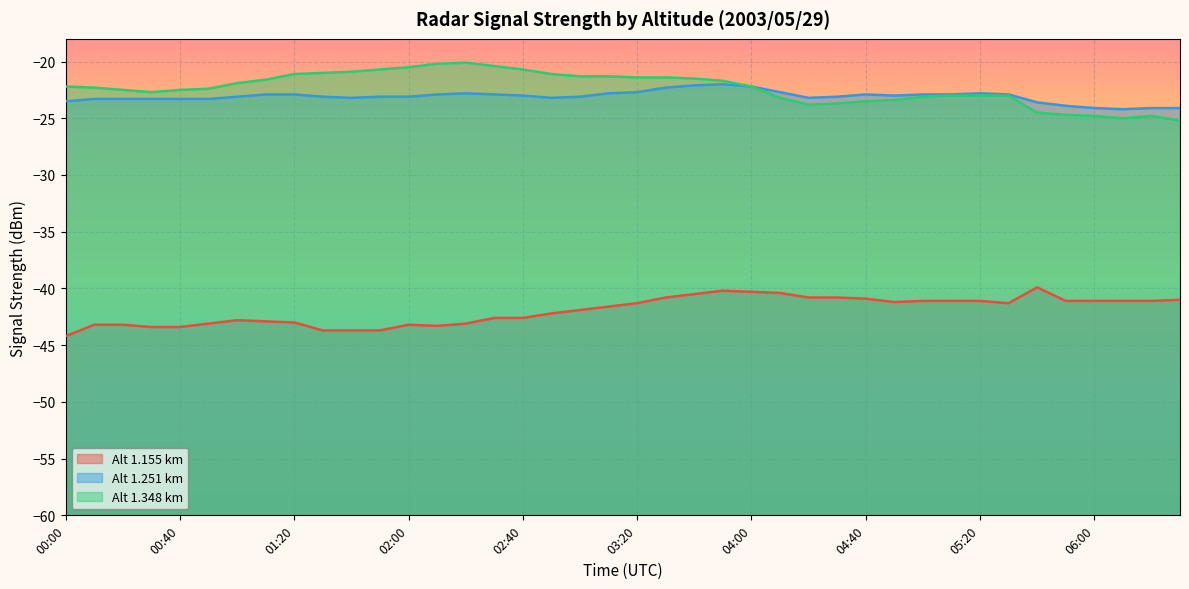

True or false: 1.155 and 1.348 cross at least once.

False